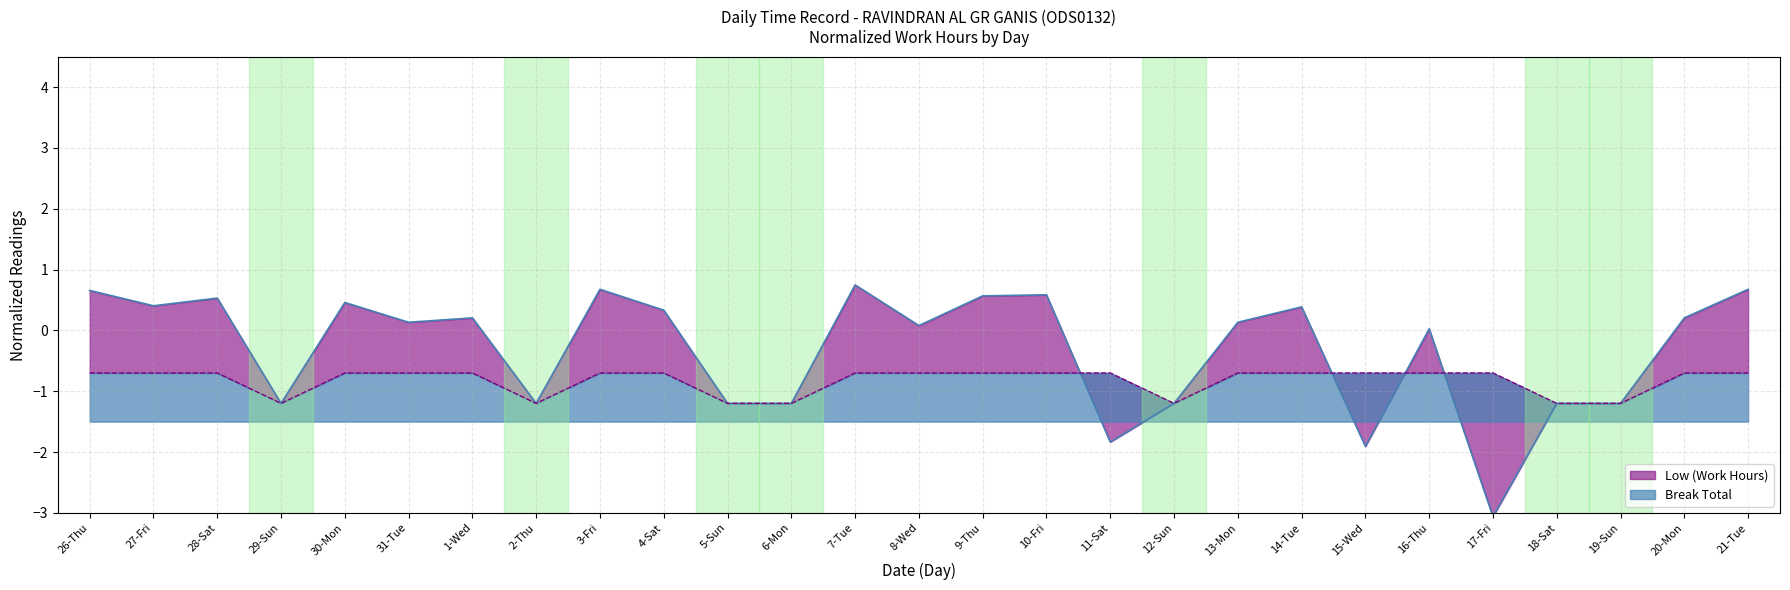

True or false: there are more than 0 points higher than both neighbors.

False